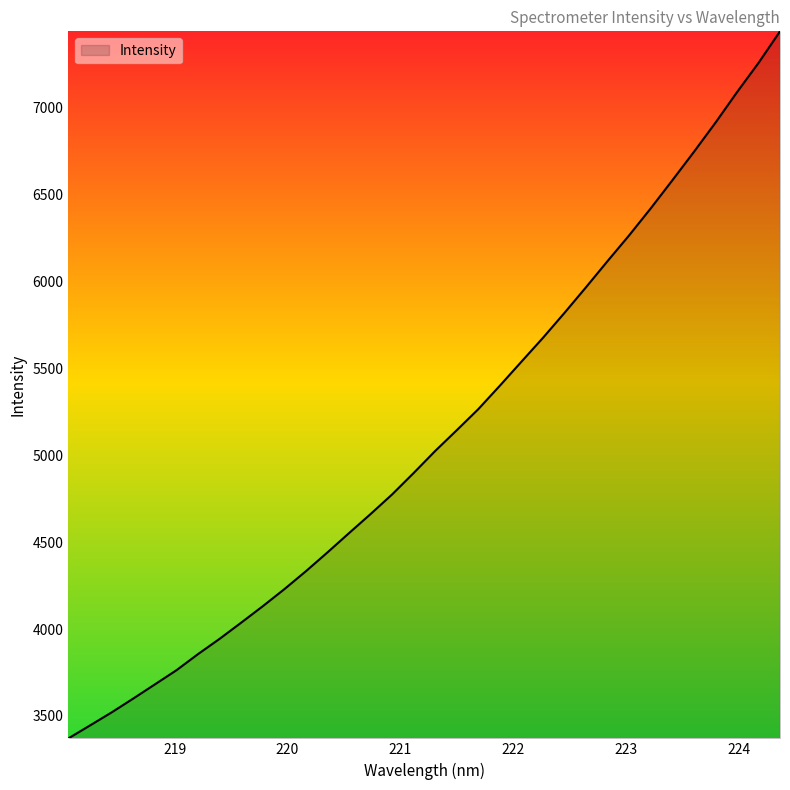

True or false: there are more than 1 points higher than both neighbors.

False